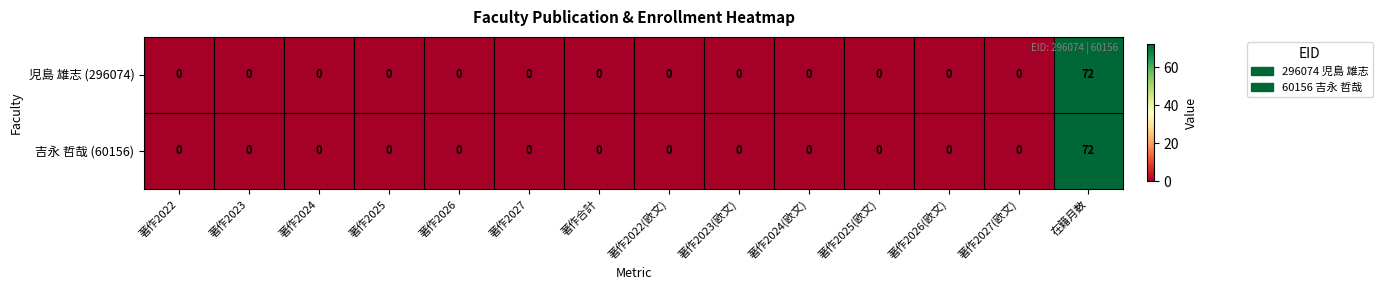

What is the total value across all series at 在籍月数?

144